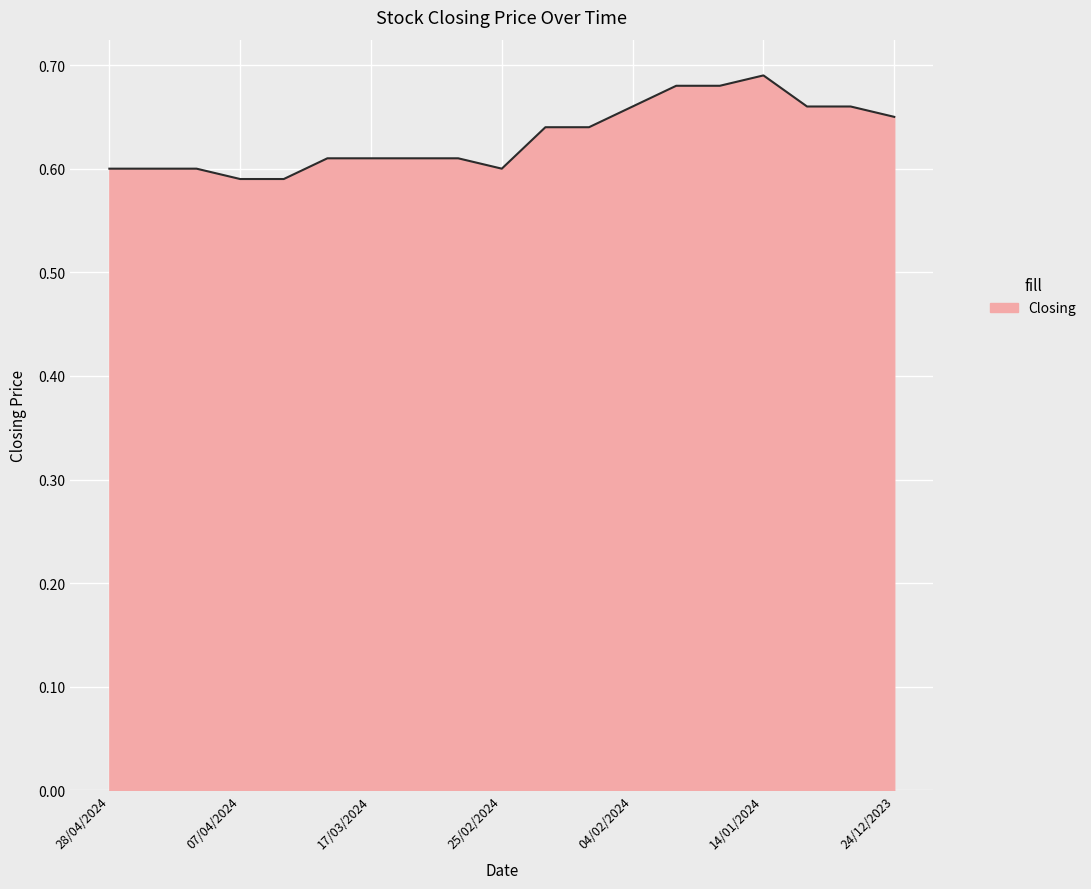

What is the difference between the second highest and second lowest values?

0.1